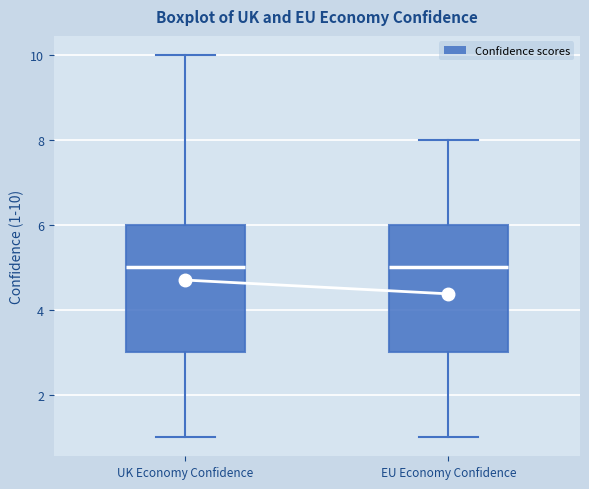

Reading left to right, transcribe this box plot: for each box, give where its median line is, the range the box spans, and where its two whiskers end, as read against the y-axis. The values are not printed on the chart, so give them approximately, as read against the axis.

UK Economy Confidence: median 5, box 3 to 6, whiskers 1 to 10
EU Economy Confidence: median 5, box 3 to 6, whiskers 1 to 8